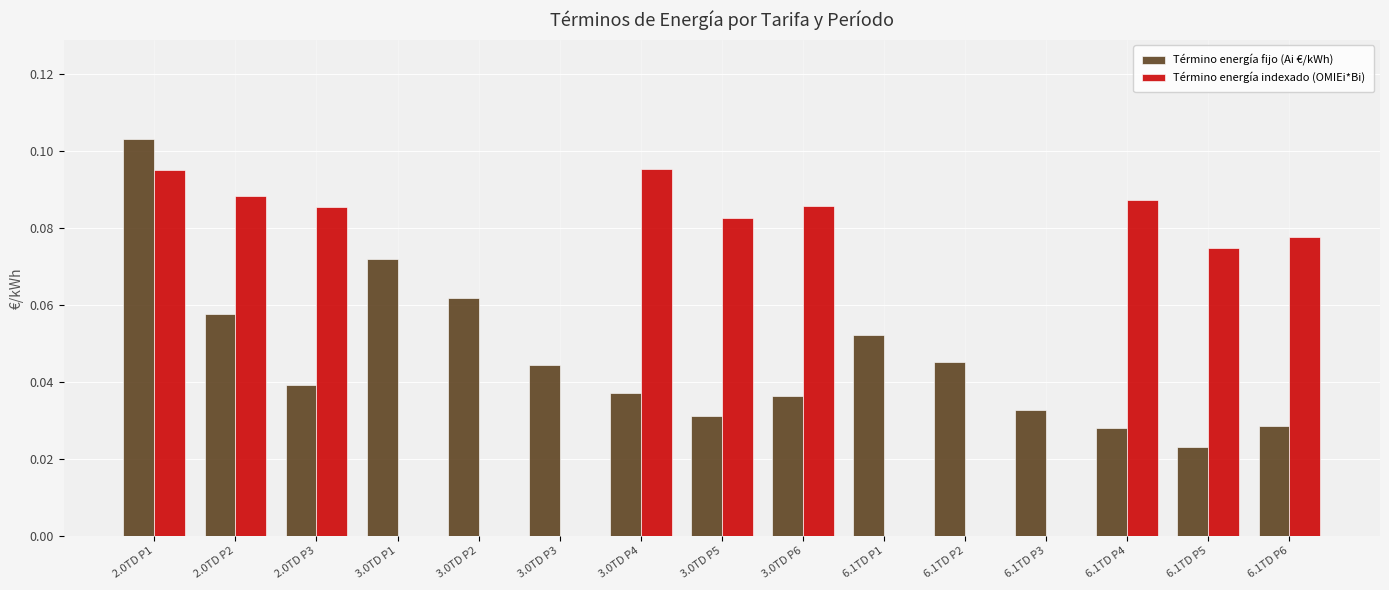

Are the bars grouped side by side (vs. stacked)?

Yes